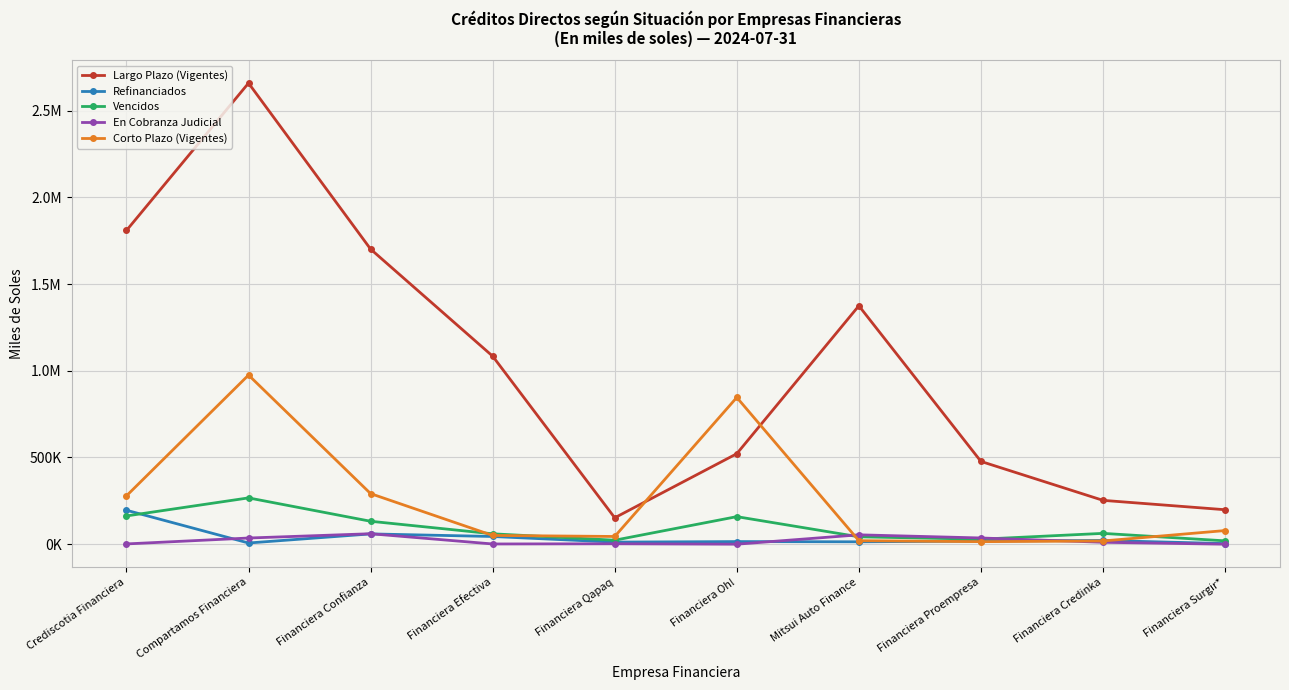

Where is Largo Plazo (Vigentes) nearest to the value 1405418?

Mitsui Auto Finance